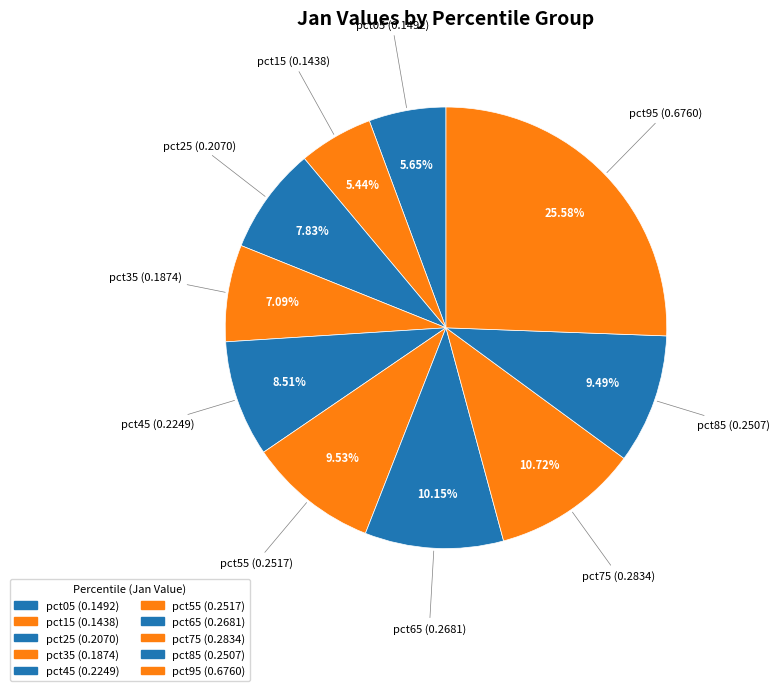

How many slices are in this pie chart?

10